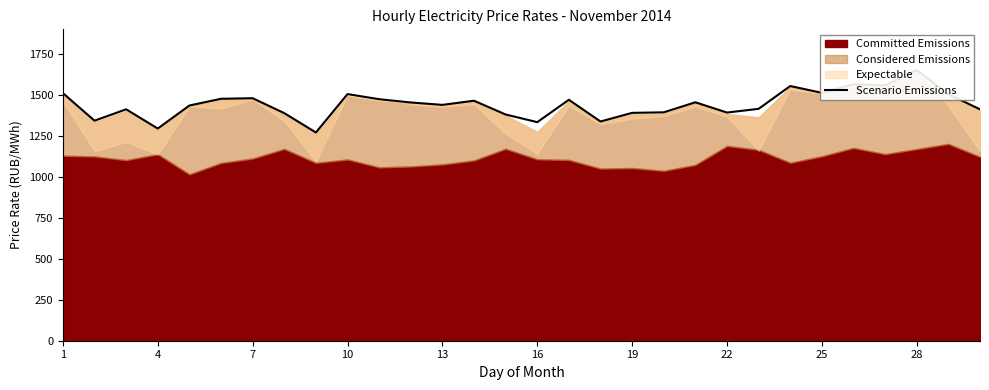

What is the sum of all values?

43246.0